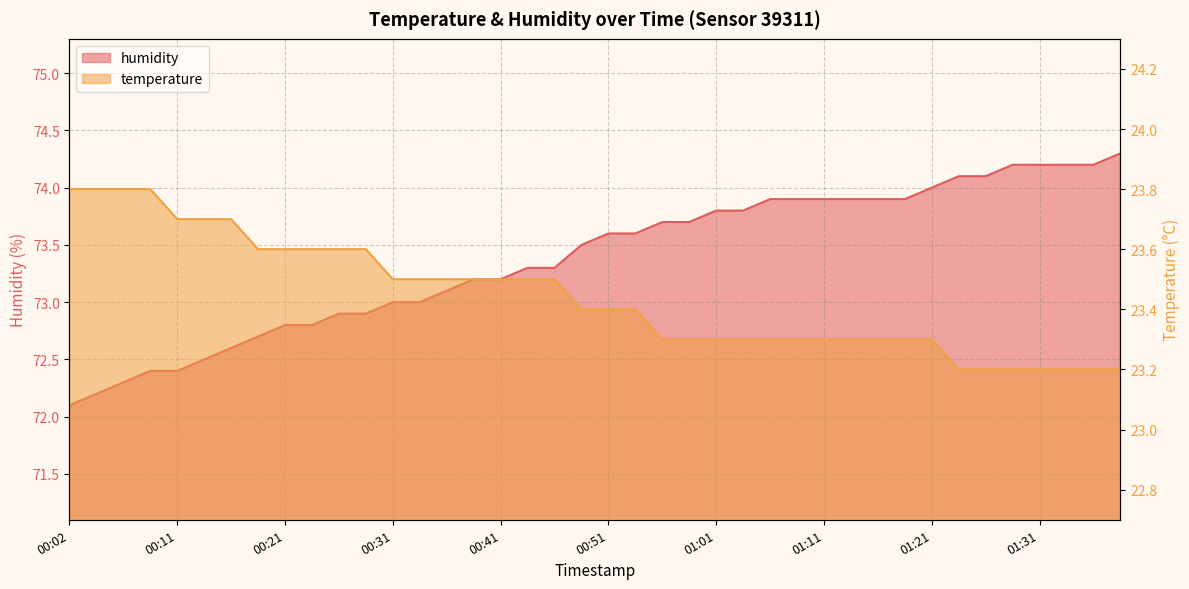

What are all the series names shown in the legend?

humidity, temperature